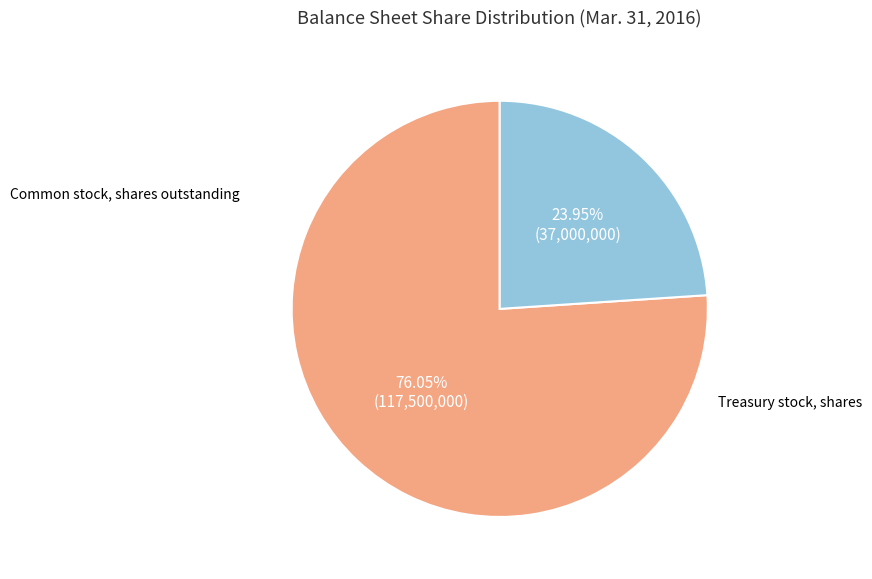

What percentage is the Common stock, shares outstanding slice, to the nearest percent?

76%